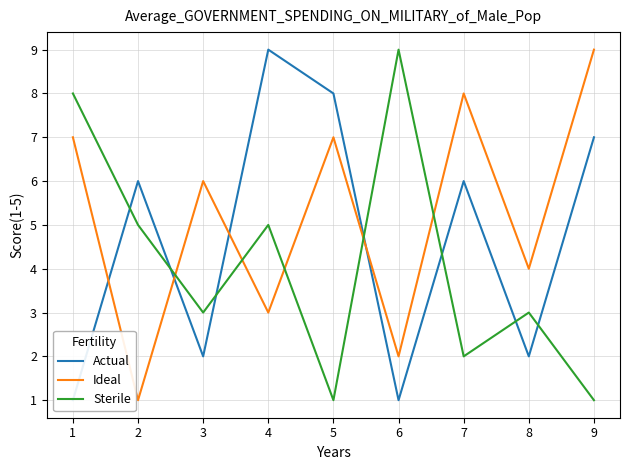

Which series has the largest total across all categories?

Ideal